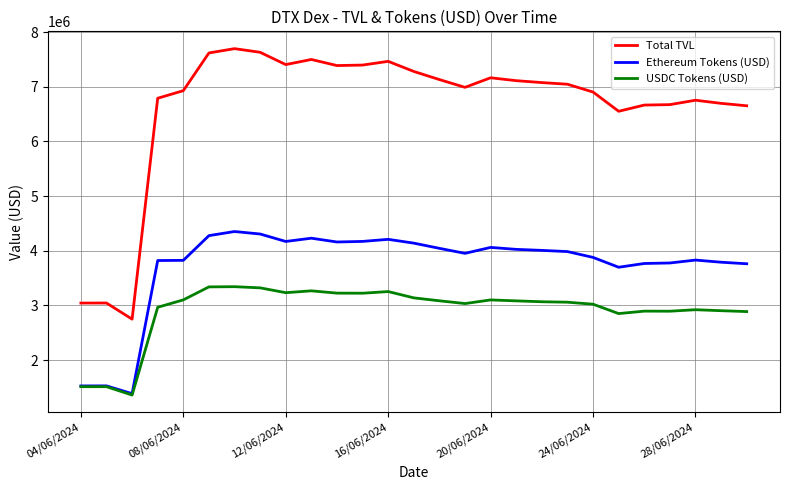

Which series has the widest spread of values?

Total TVL